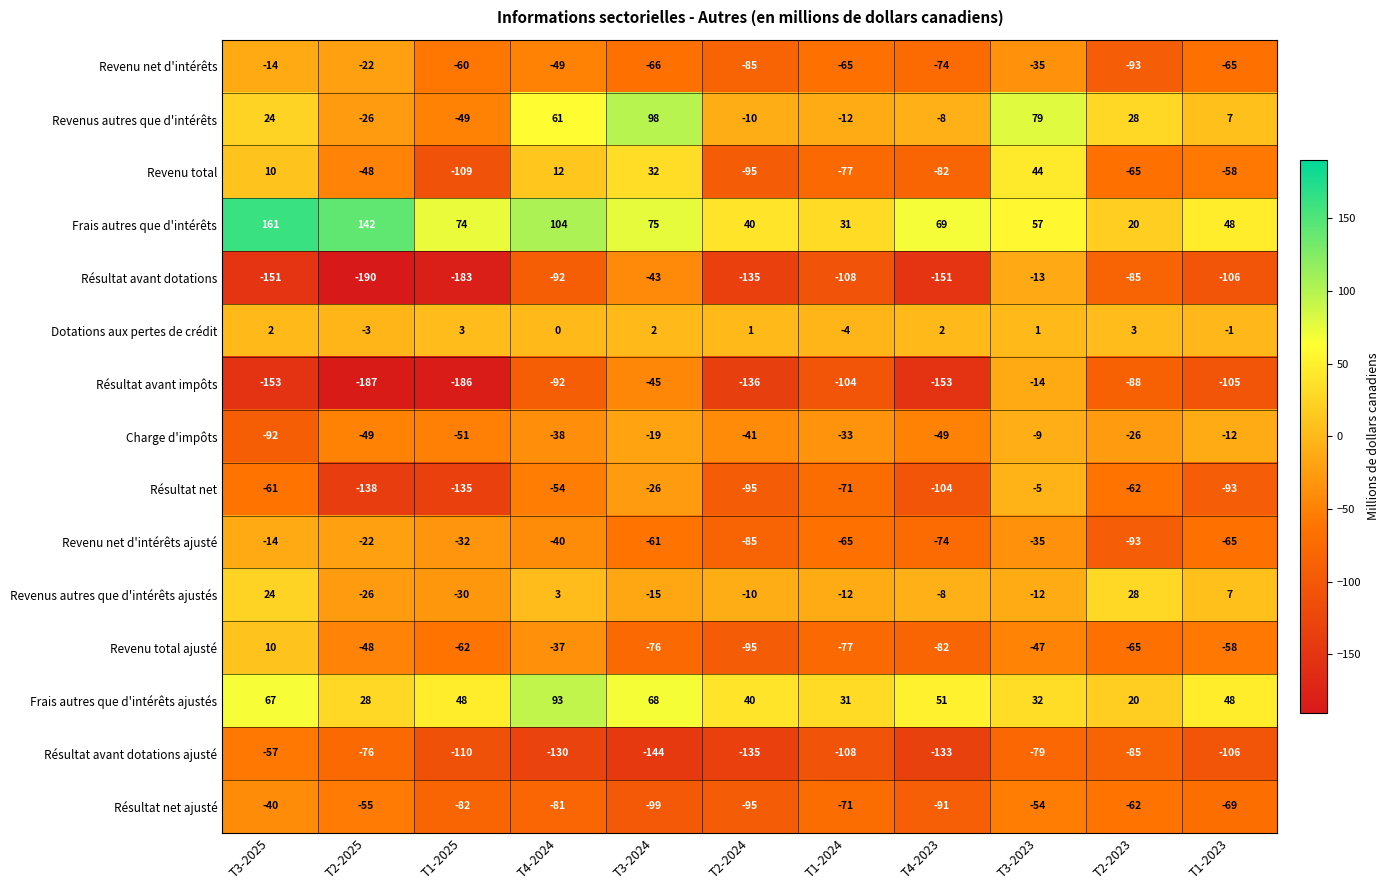

What is the sum of the Revenu total values at T1-2023 and T1-2024?

-135